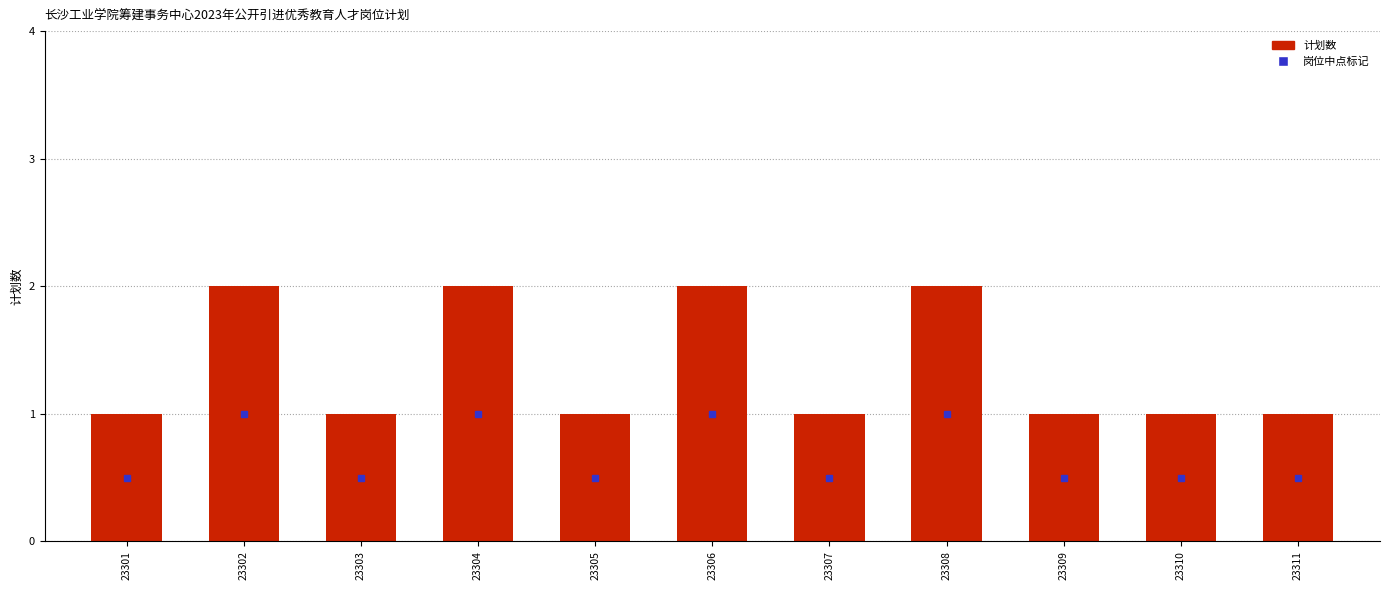

Reading left to right, list all the values displayed in this chart.

1	2	1	2	1	2	1	2	1	1	1